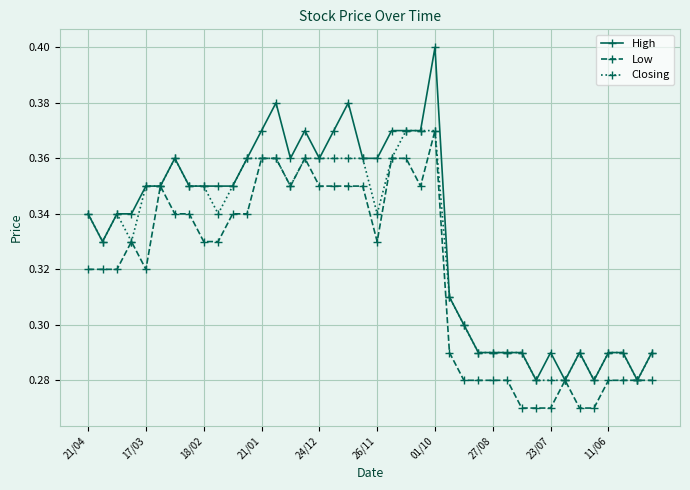

At how many categories does at least one series exceed 0?

40